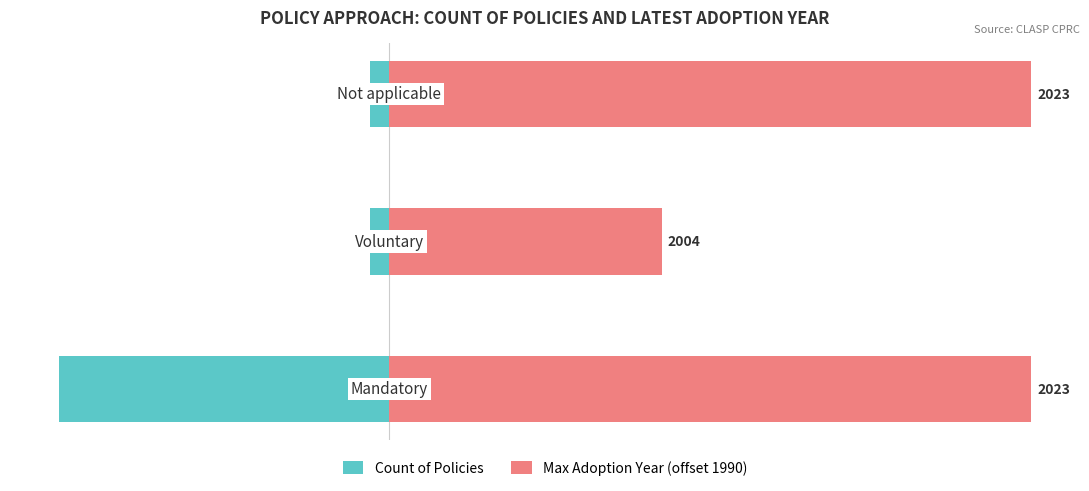

What is the spread (max minus min) of values at 2?

34